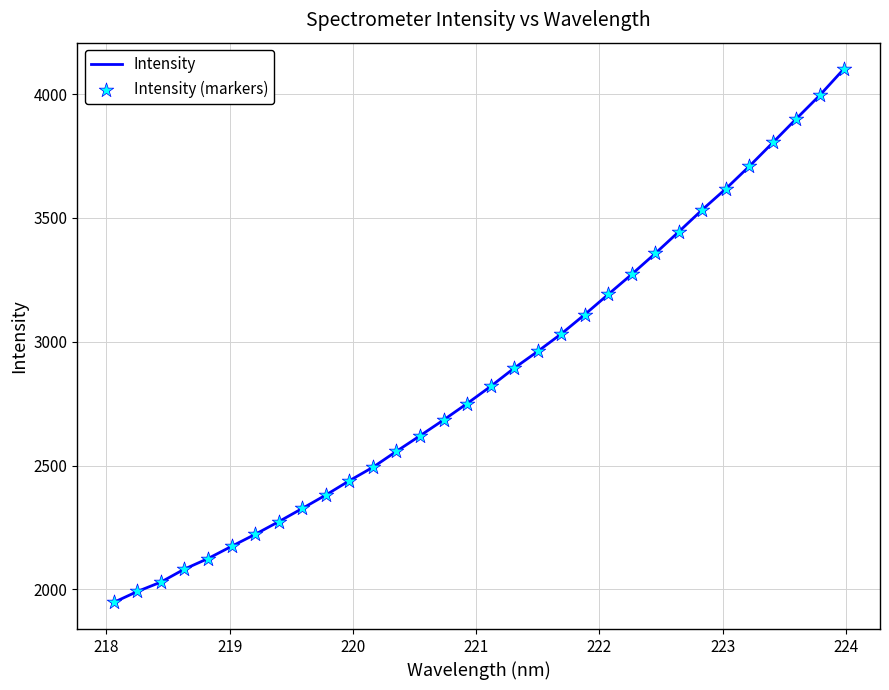

What is the maximum value shown in the chart?

4100.0